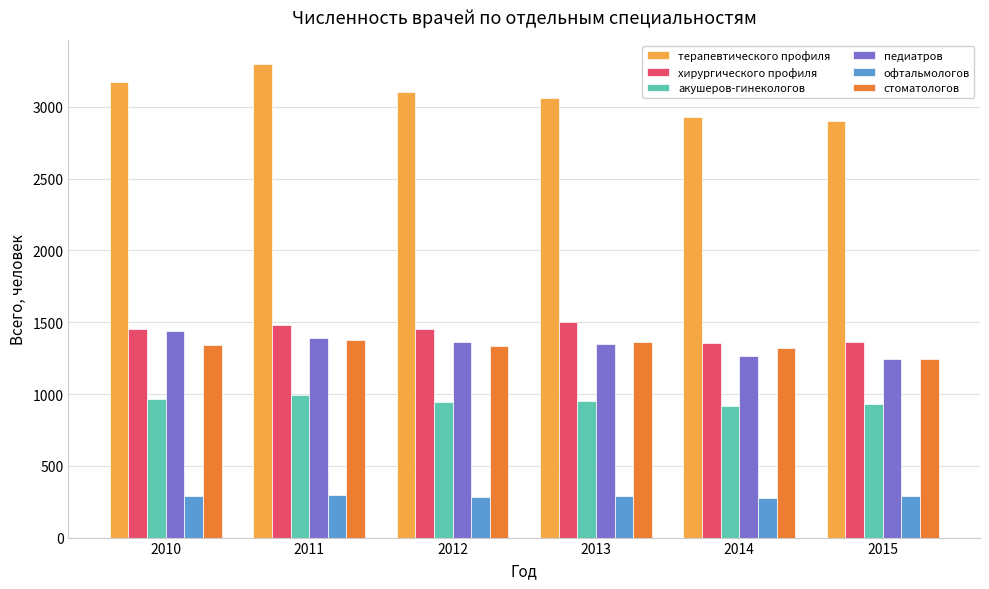

What is the difference between the highest and lowest values at 2015?

2612